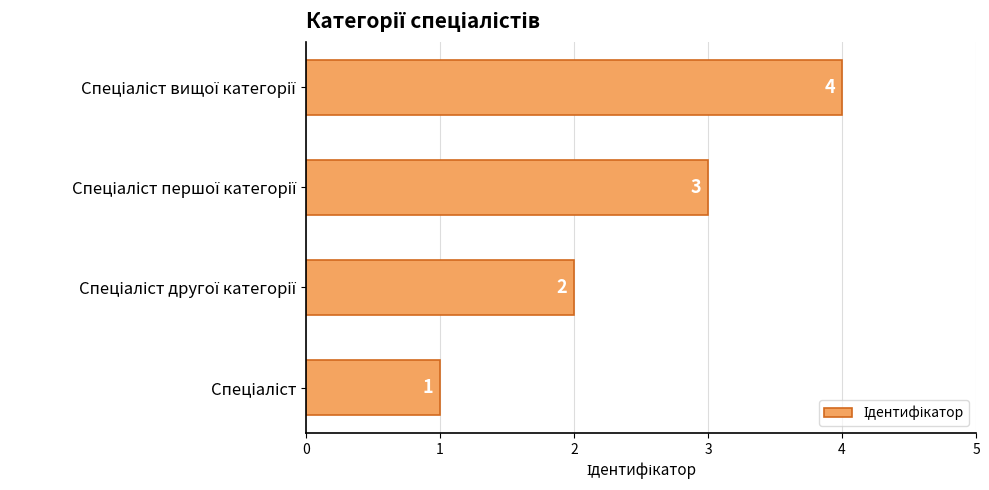

Count the values in the range 2 to 4.

3